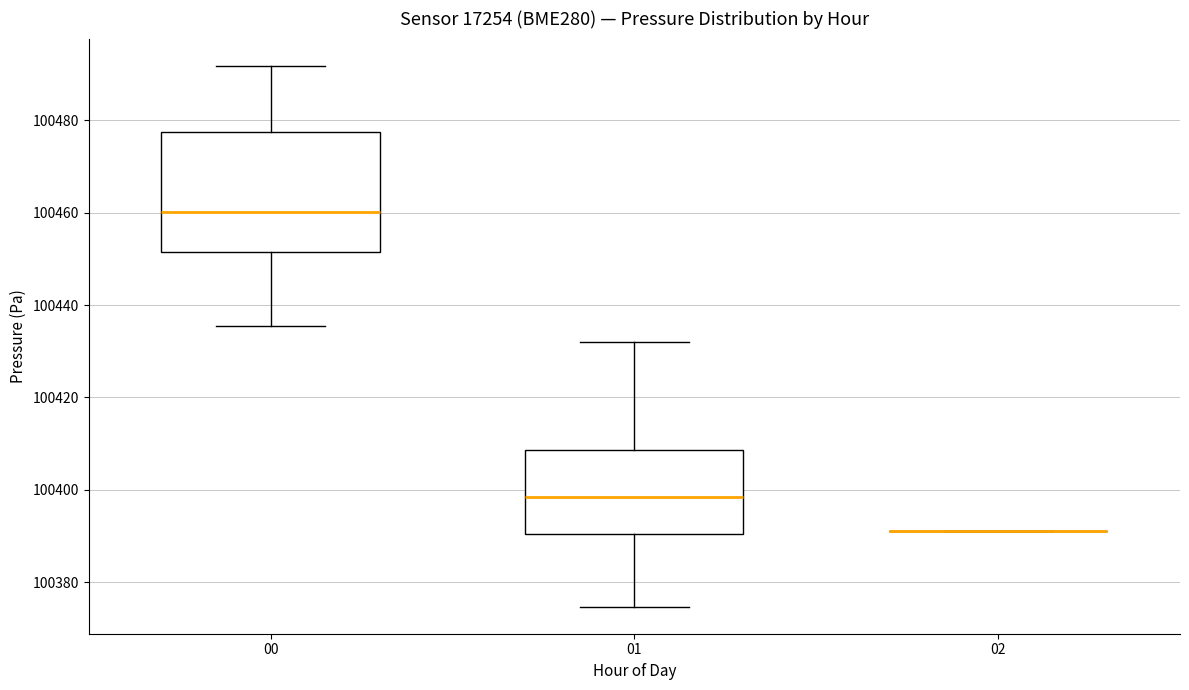

Reading left to right, transcribe this box plot: for each box, give where its median line is, the range the box spans, and where its two whiskers end, as read against the y-axis. The values are not printed on the chart, so give them approximately, as read against the axis.

00: median 100460, box 100452 to 100478, whiskers 100436 to 100492
01: median 100398, box 100390 to 100408, whiskers 100374 to 100432
02: box collapsed to a line at 100392, whiskers 100392 to 100392